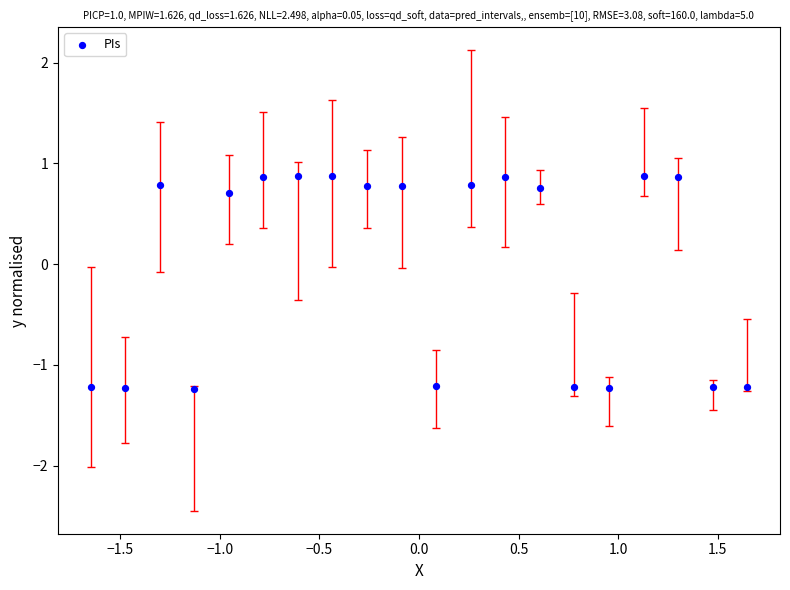

What is the range of X values (max minus min)?

3.3